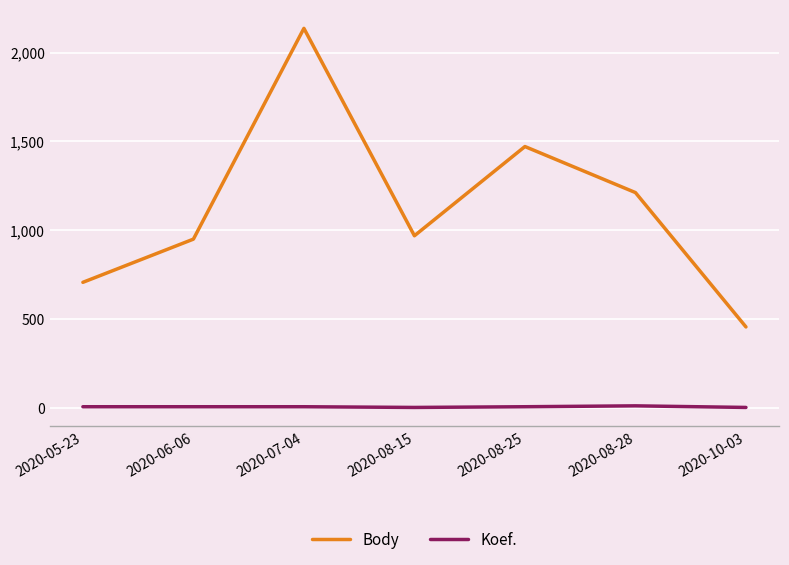

What is the difference between the second highest and minimum values in the Body series?

1015